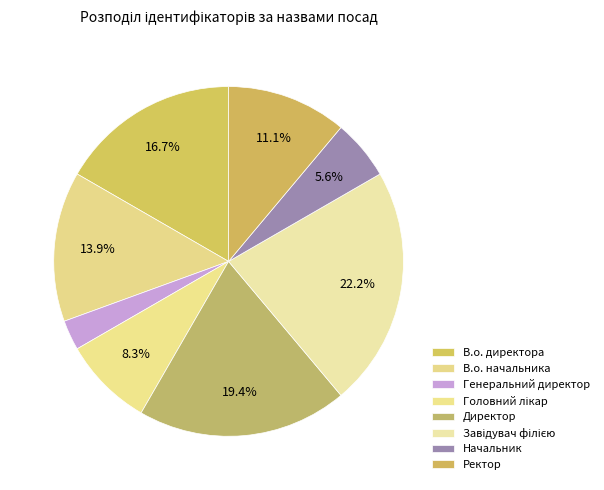

What percentage is the Головний лікар slice, to the nearest percent?

8%